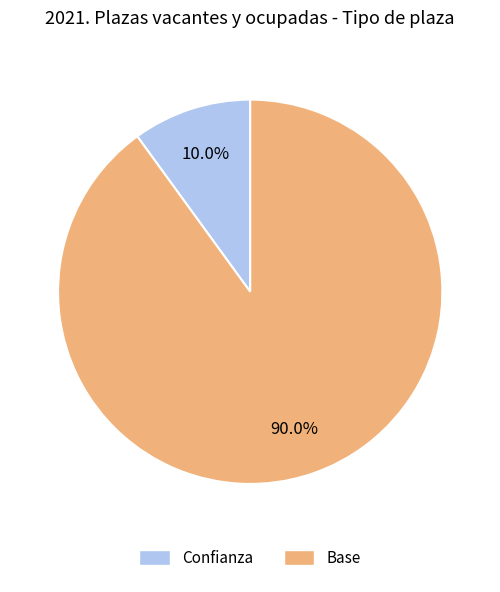

To the nearest percent, what is the combined percentage of Base and Confianza?

100%